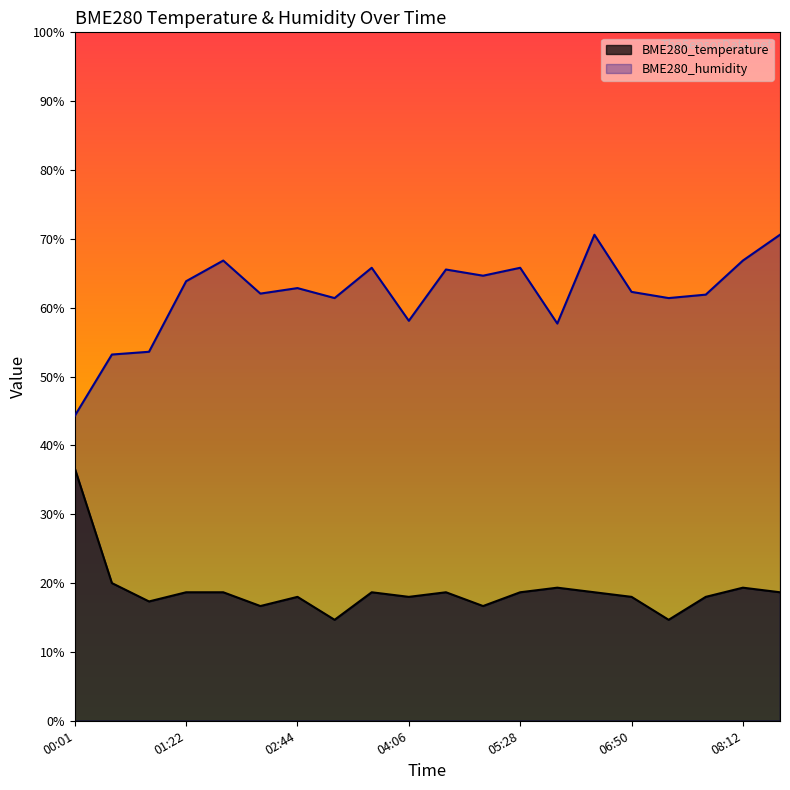

What is the spread (max minus min) of values at 00:01?

7.6